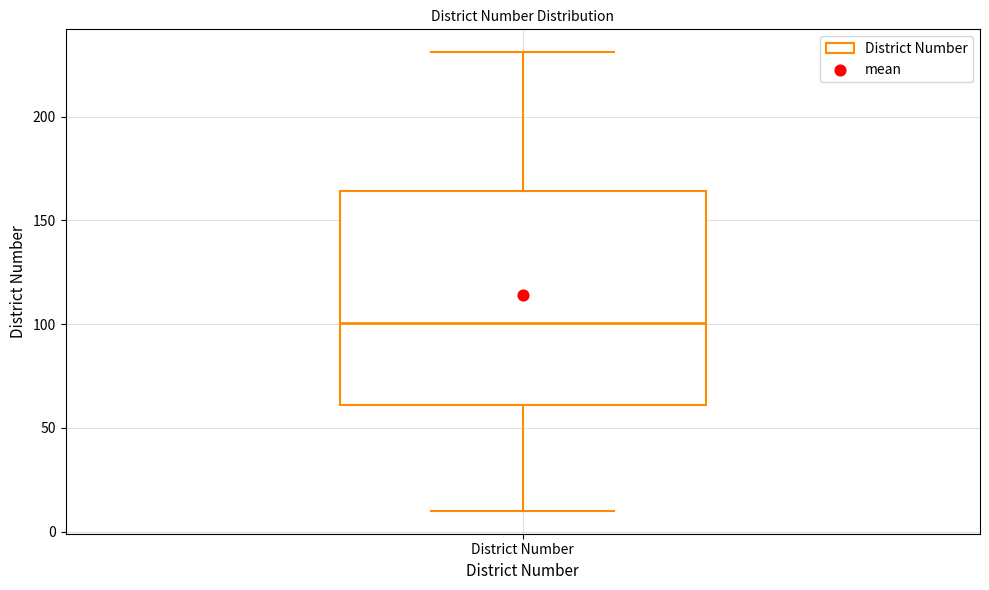

Transcribe this box plot: give where the median line is, the range the box spans, and where the two whiskers end, as read against the y-axis. The values are not printed on the chart, so give them approximately, as read against the axis.

median 100, box 60 to 165, whiskers 10 to 230